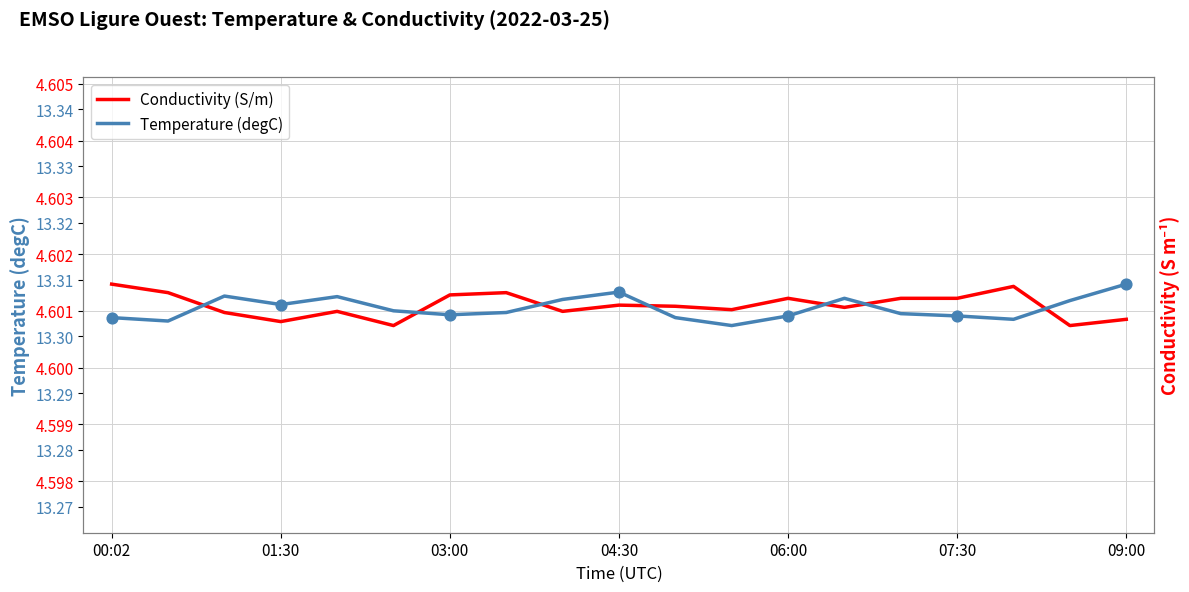

Which series contains the lowest Y value?

Conductivity (S/m)